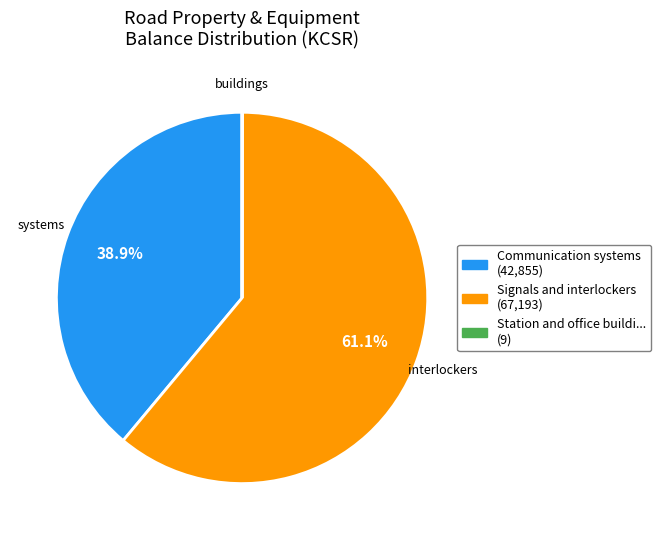

Is there a majority slice in this chart?

Yes